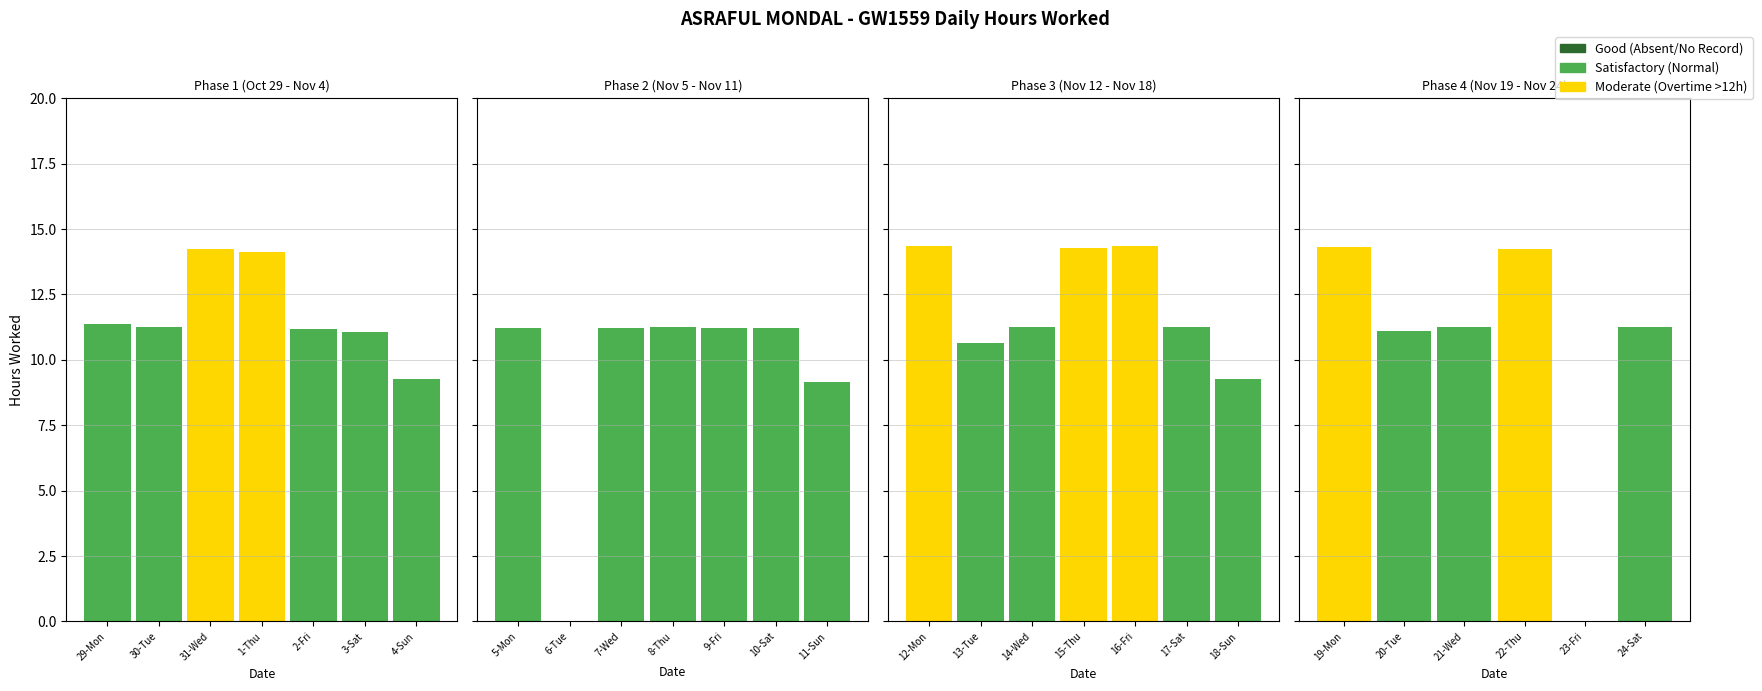

The chart shows a value of 3.3 at 24-Sat. True or false?

False